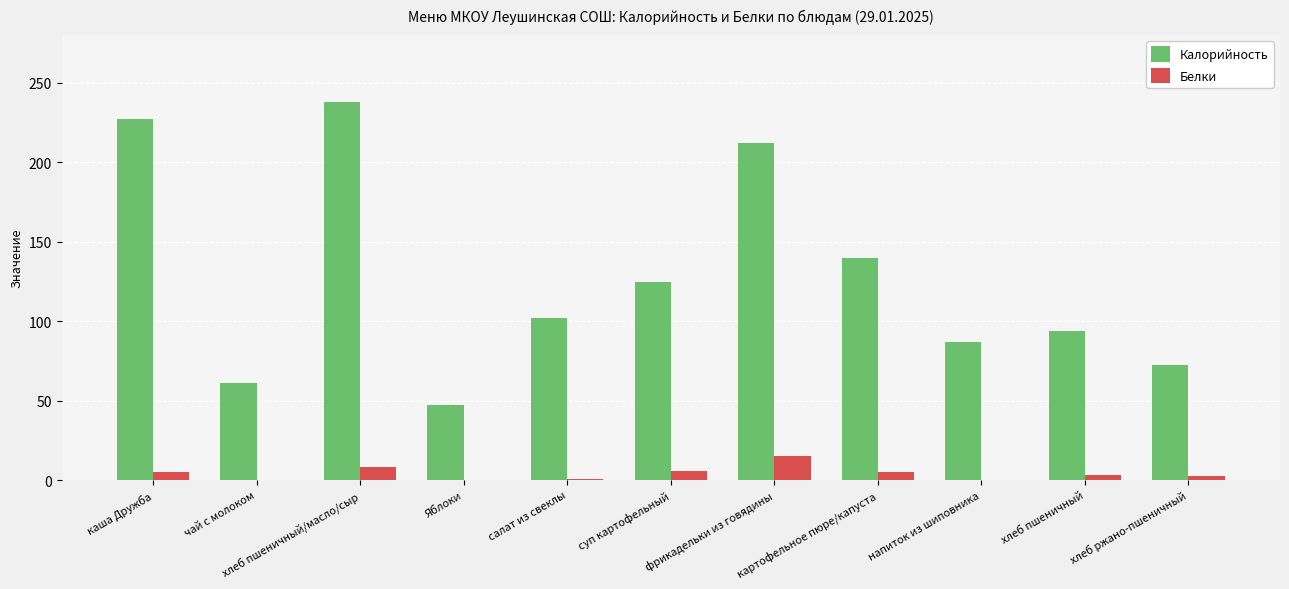

How many groups of bars are there?

11